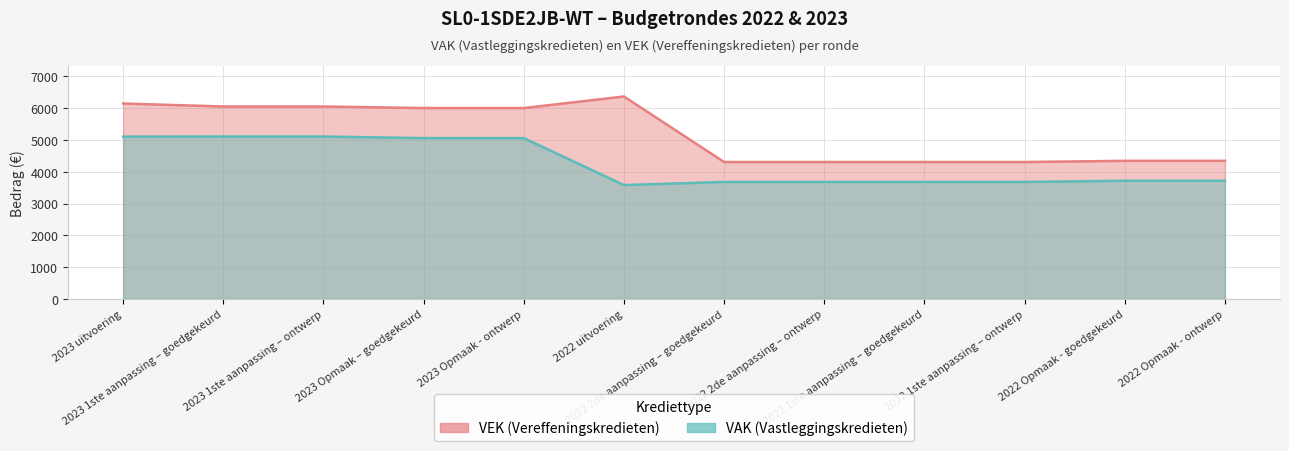

What is the total value across all series at 2023 uitvoering?

11254